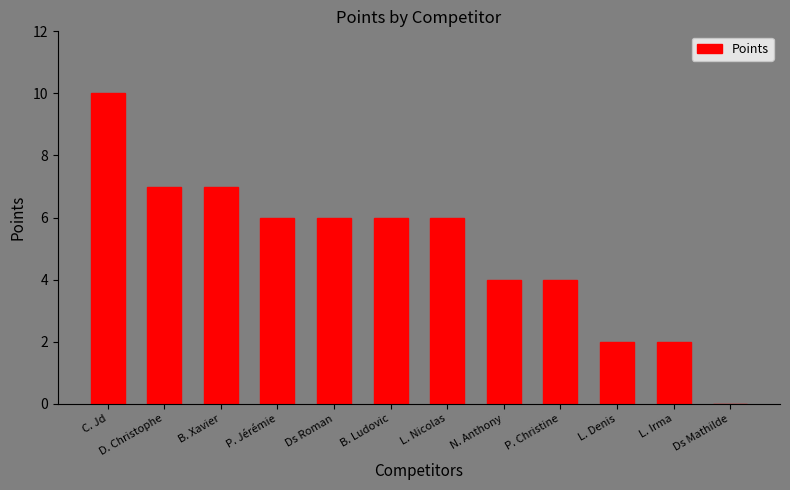

What is the average value?

5